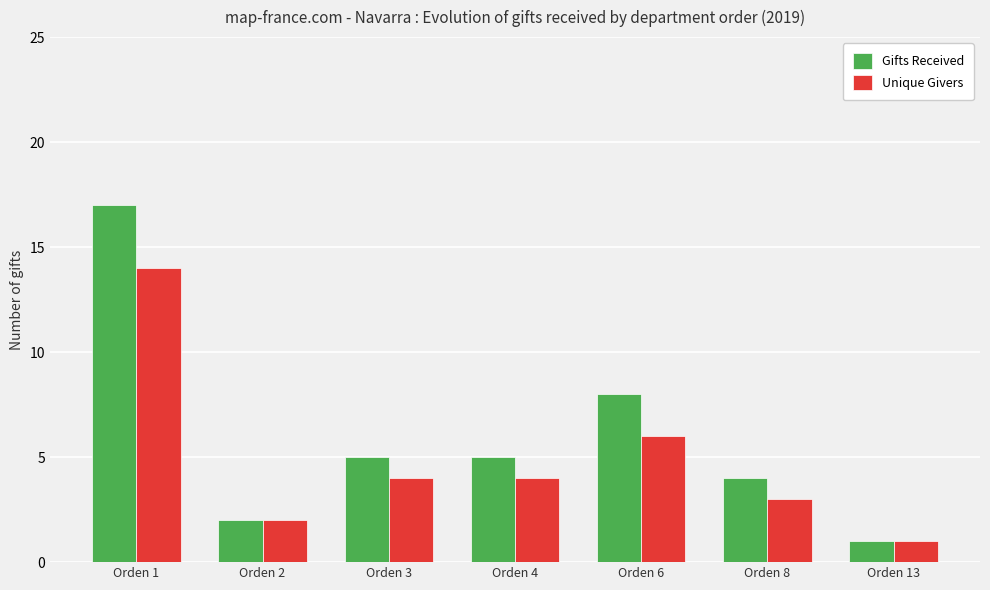

Which series has the largest total across all categories?

Gifts Received